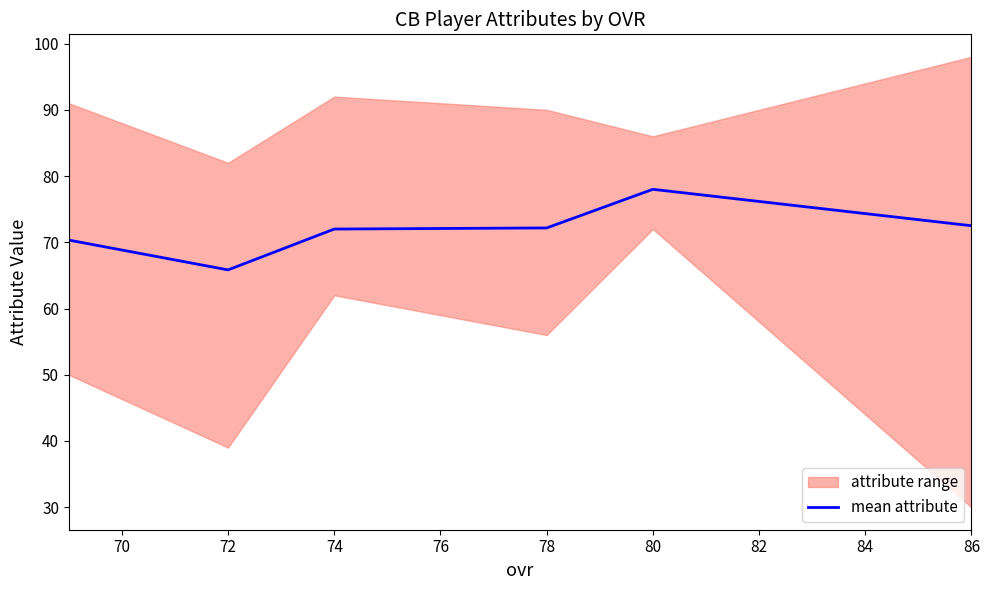

What is the smallest value displayed?

65.8